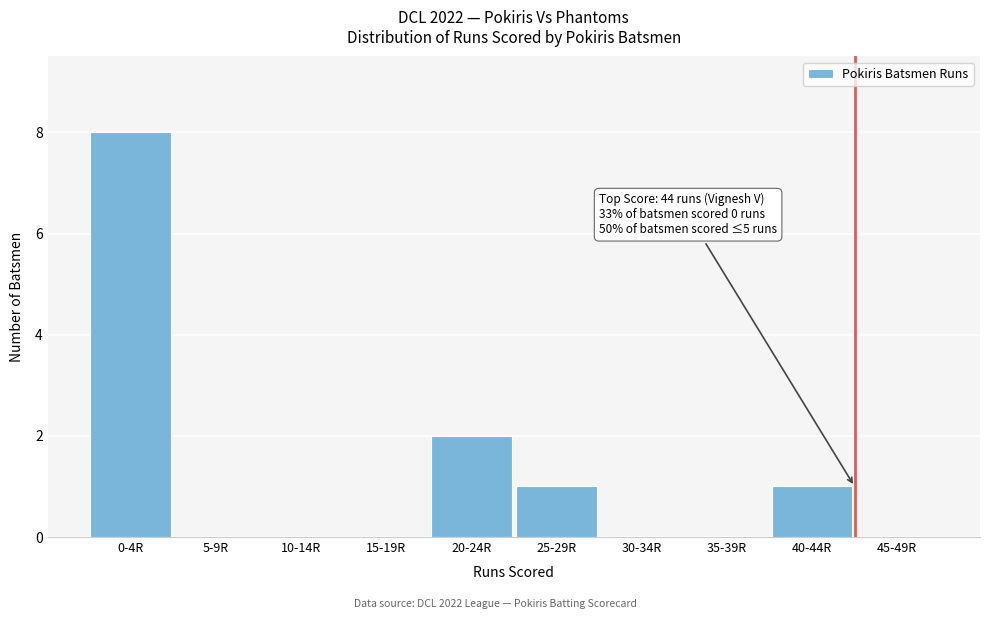

Reading left to right, what are all the values shown in this chart?

0-4R=8	5-9R=0	10-14R=0	15-19R=0	20-24R=2	25-29R=1	30-34R=0	35-39R=0	40-44R=1	45-49R=0